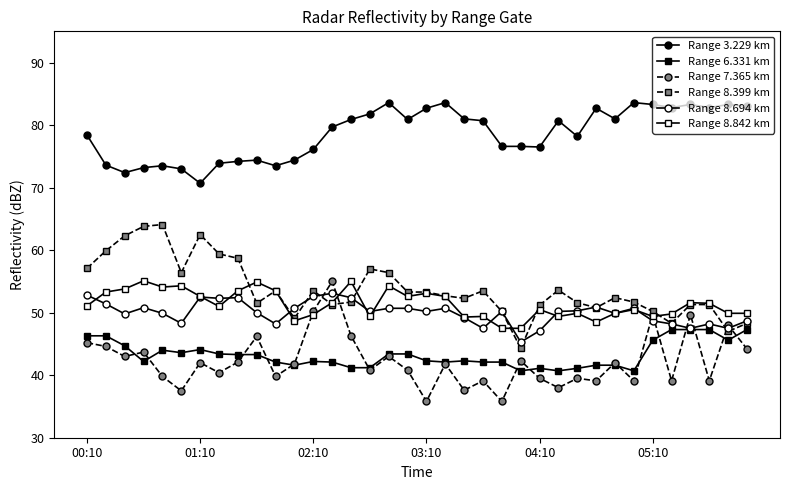

How many categories are shown in the chart?

36